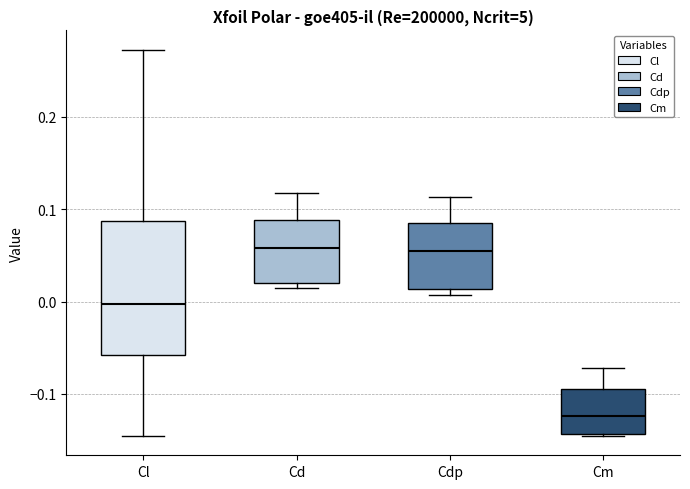

Reading left to right, read every box against the y-axis: the position of its median line, the range the box covers, and the ends of its whiskers. The values are not printed on the chart, so give them approximately, as read against the axis.

Cl: median 0.00, box -0.06 to 0.09, whiskers -0.15 to 0.27
Cd: median 0.06, box 0.02 to 0.09, whiskers 0.02 (just below the box's lower edge) to 0.12
Cdp: median 0.05, box 0.01 to 0.09, whiskers 0.01 (just below the box's lower edge) to 0.11
Cm: median -0.12, box -0.14 to -0.10, whiskers -0.15 to -0.07